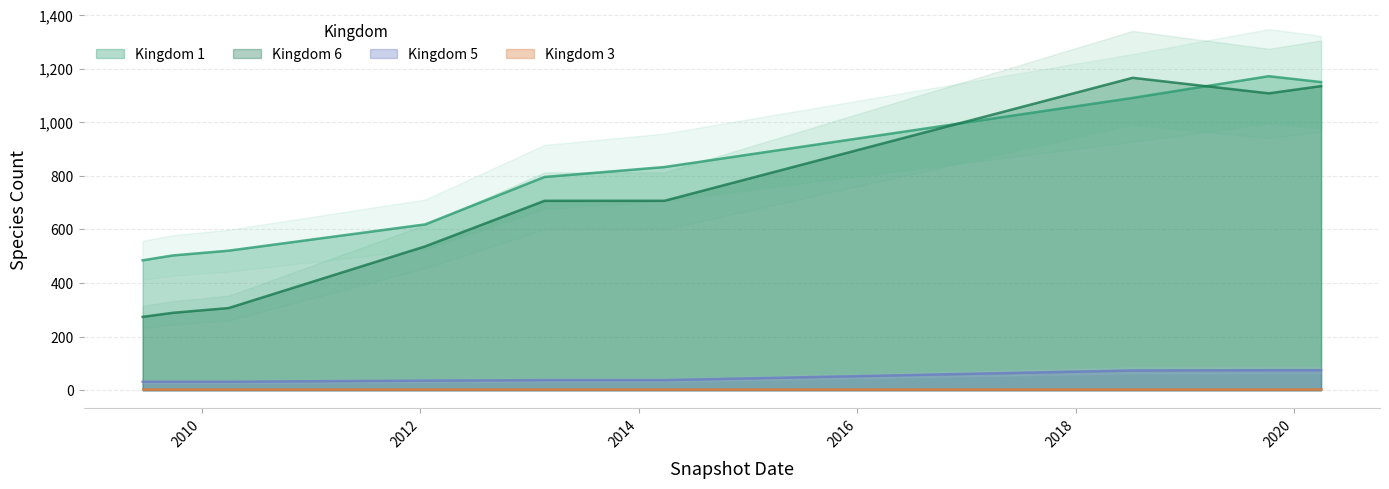

List the series in order of their peak value, highest first.

1, 6, 5